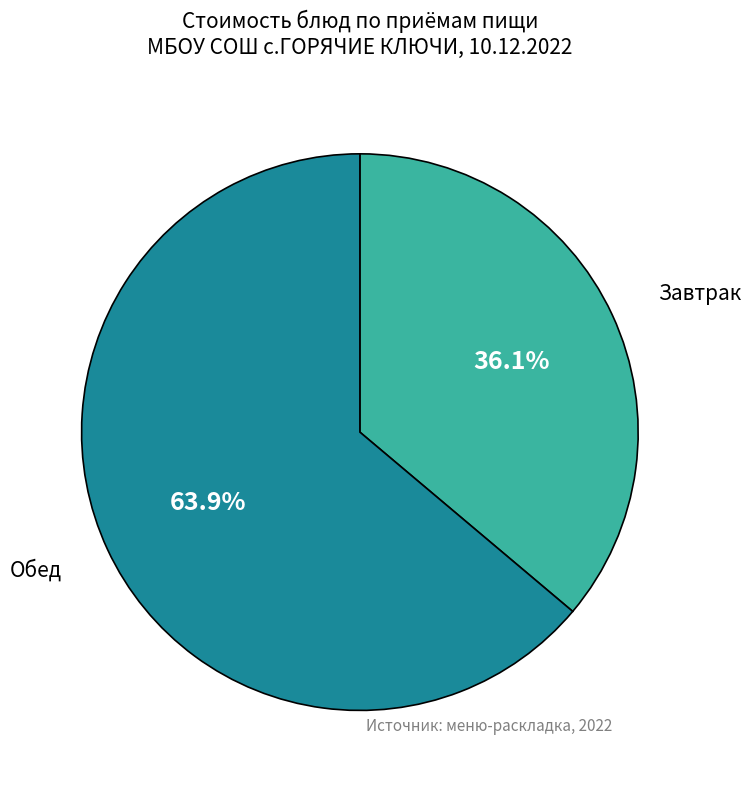

Is there any slice that represents more than half of the pie?

Yes